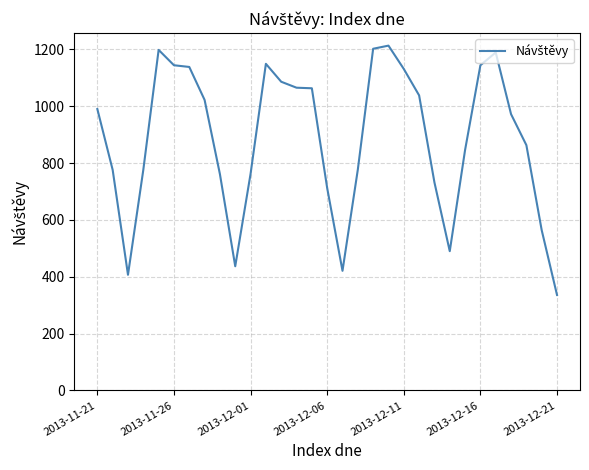

What is the maximum value shown in the chart?

1213